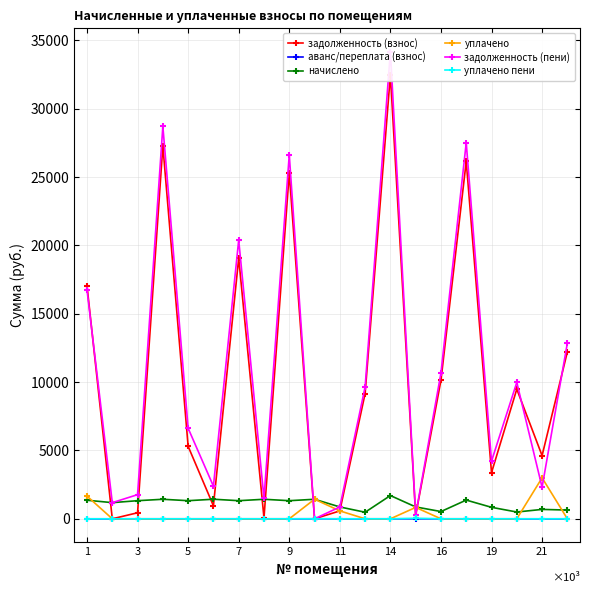

What is the spread (max minus min) of values at 1?

17044.9